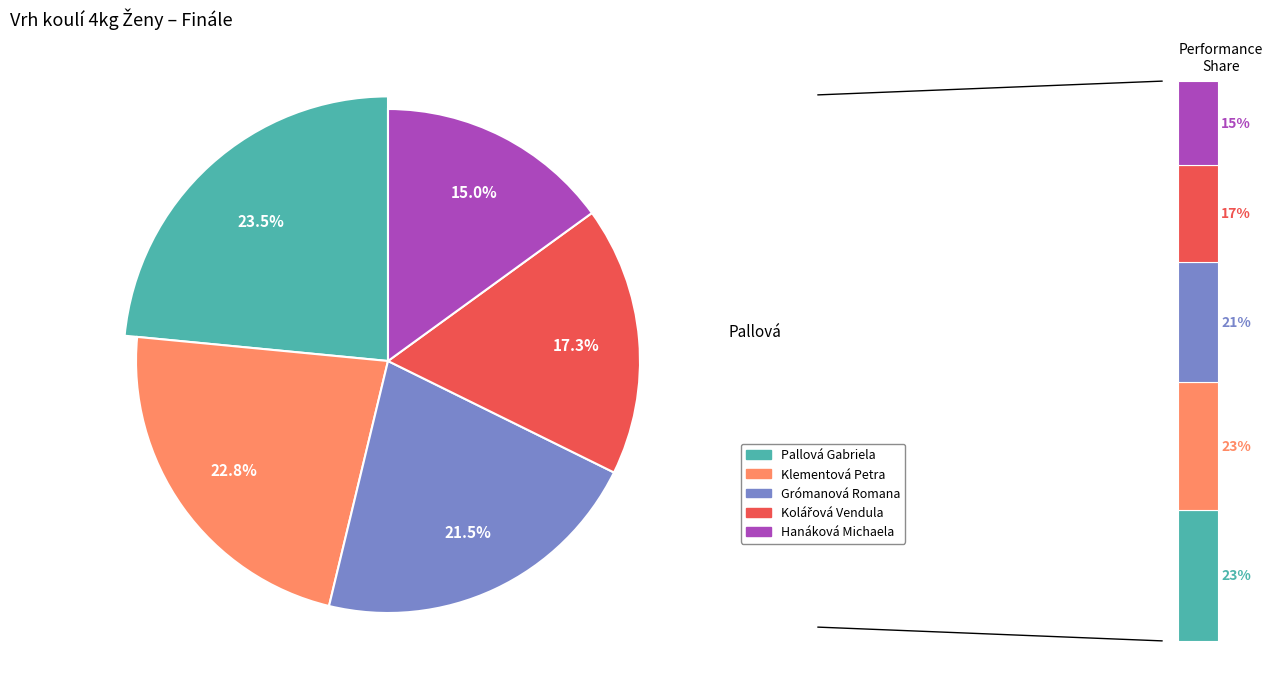

Is there a majority slice in this chart?

No